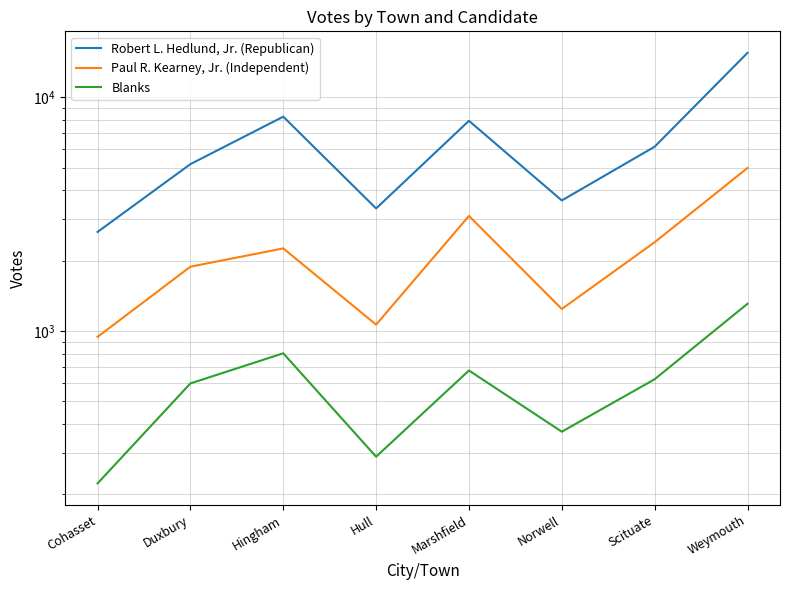

At how many categories does at least one series exceed 12992?

1